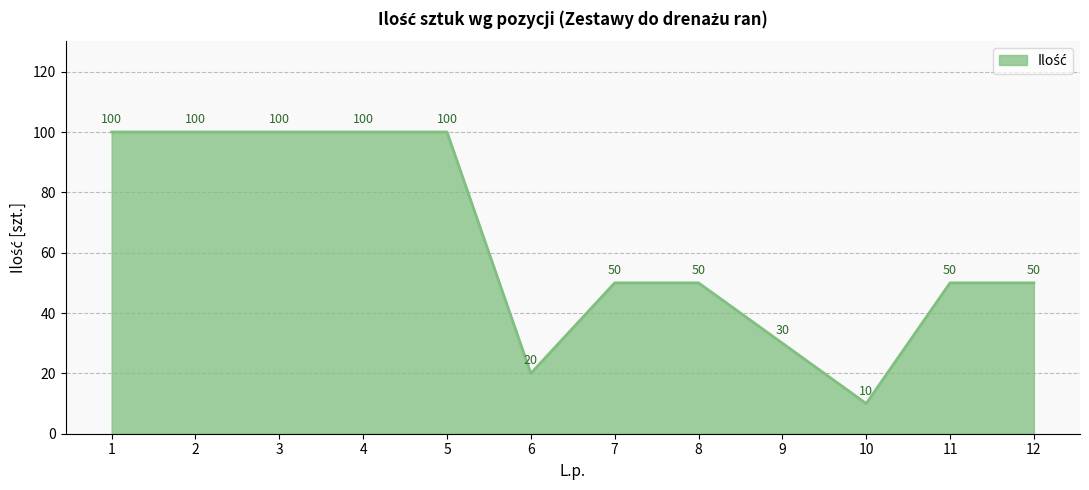

What is the difference between the maximum and second lowest values?

80